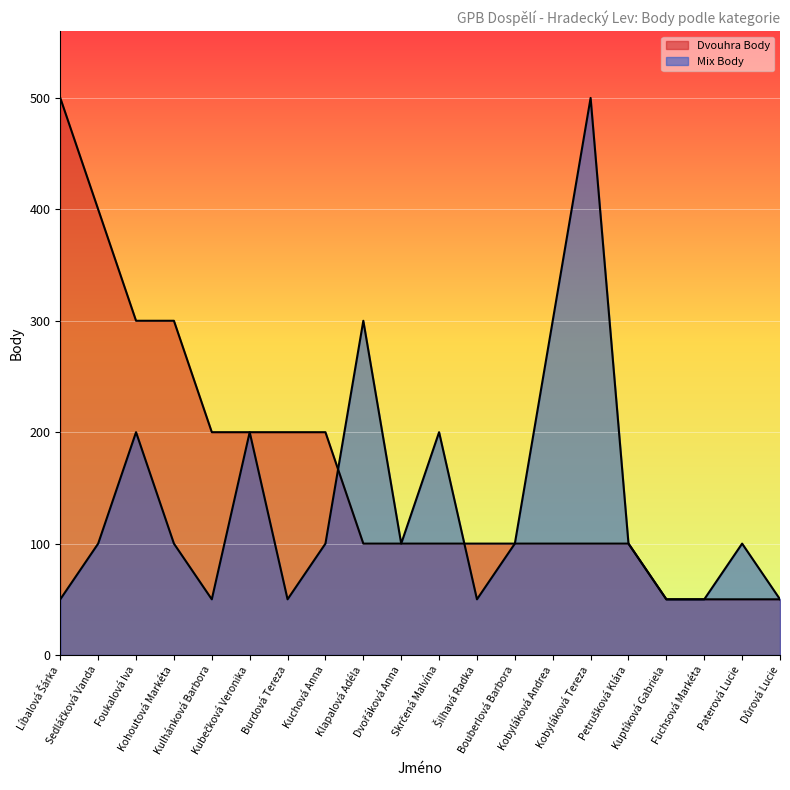

What is the label of the 11th point from the left?

Skrčená Malvína